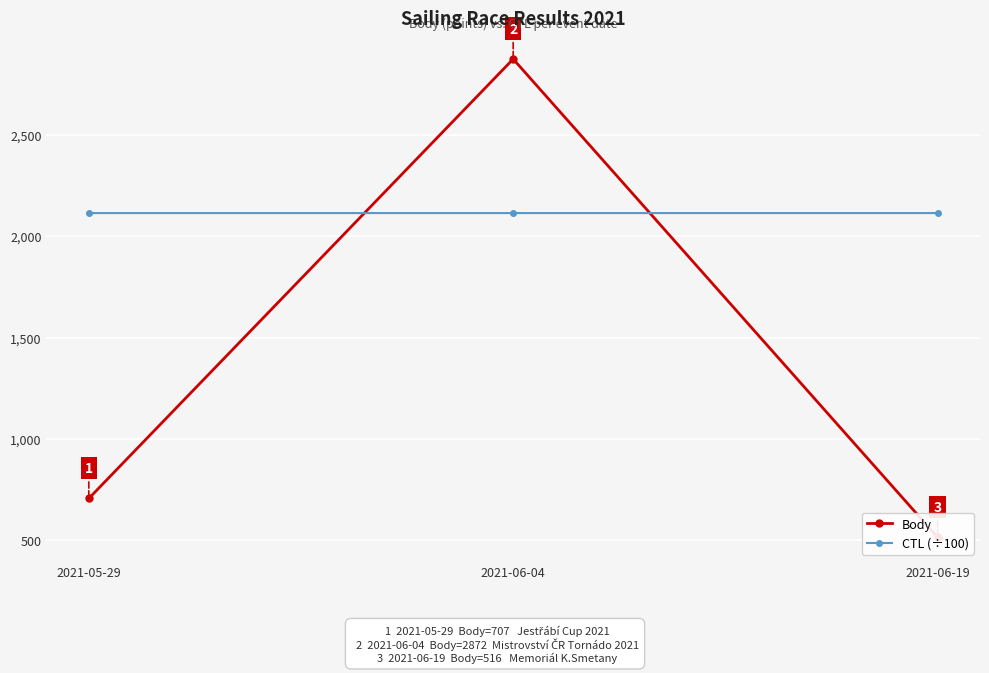

Is it true that CTL (÷100) equals 2113.1 at 2021-06-19?

True